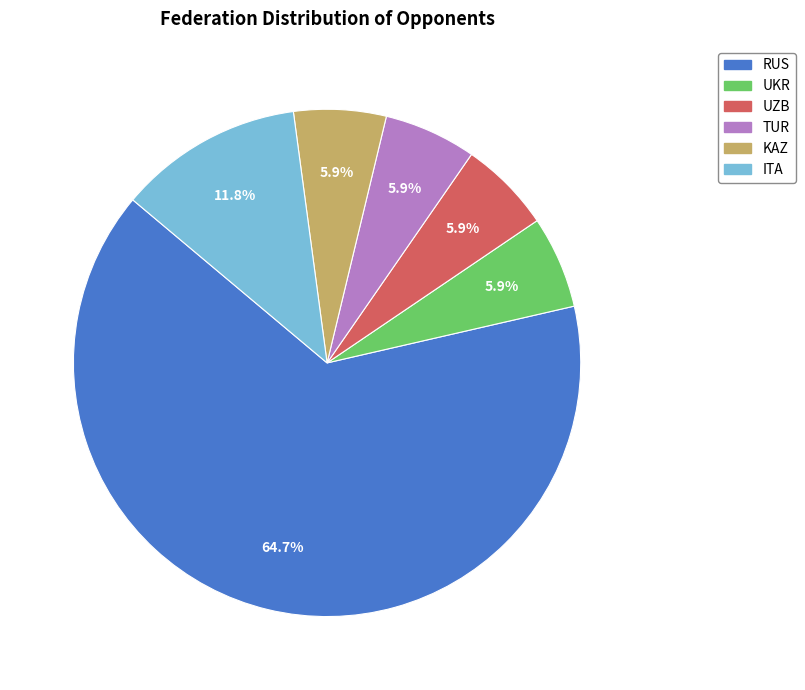

To the nearest percent, what is the difference between the largest and smallest slice percentages?

59%